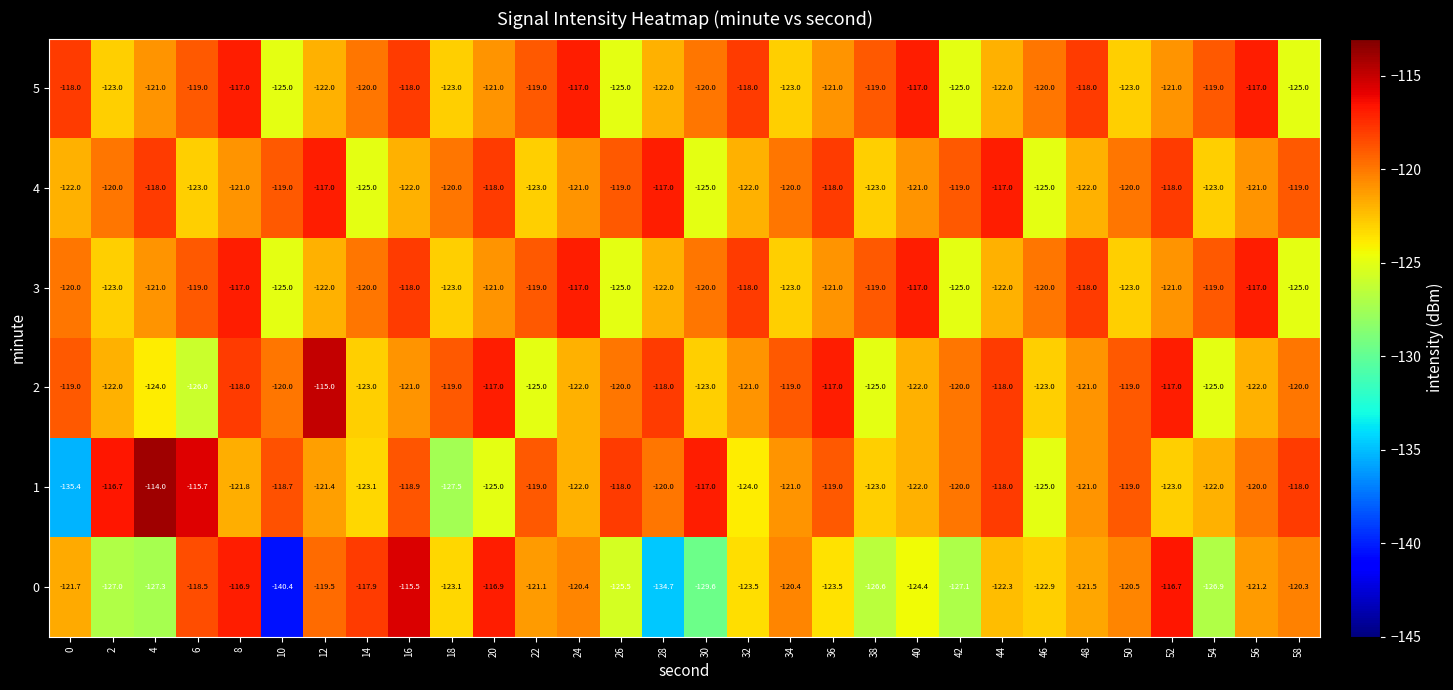

Which category has the highest value across all series?

4